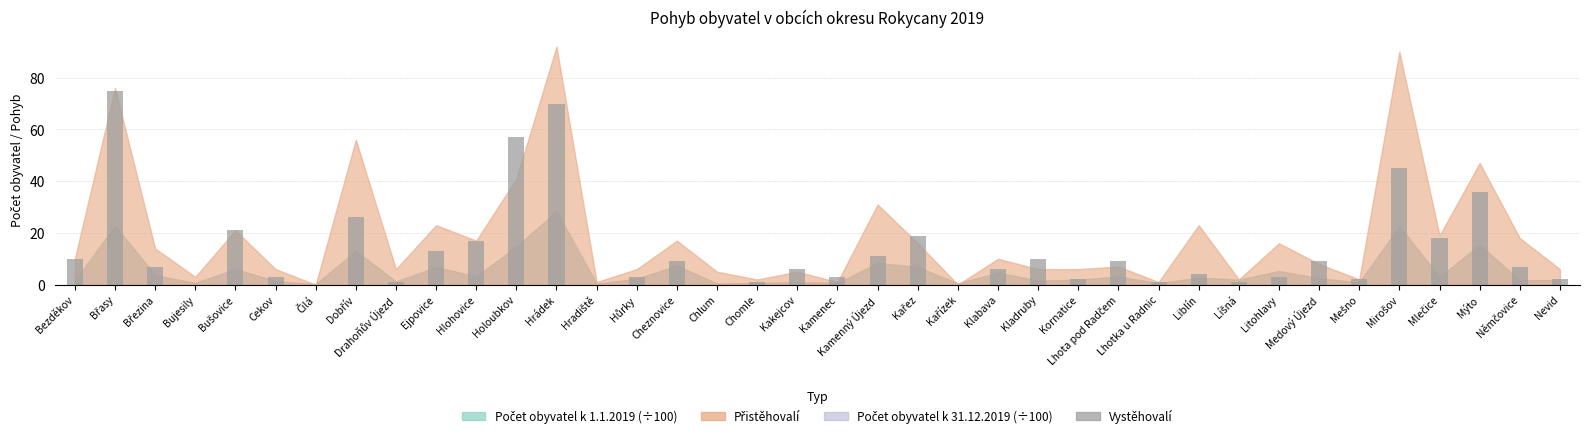

What is the change in value from Cekov to Kakejcov?

+3